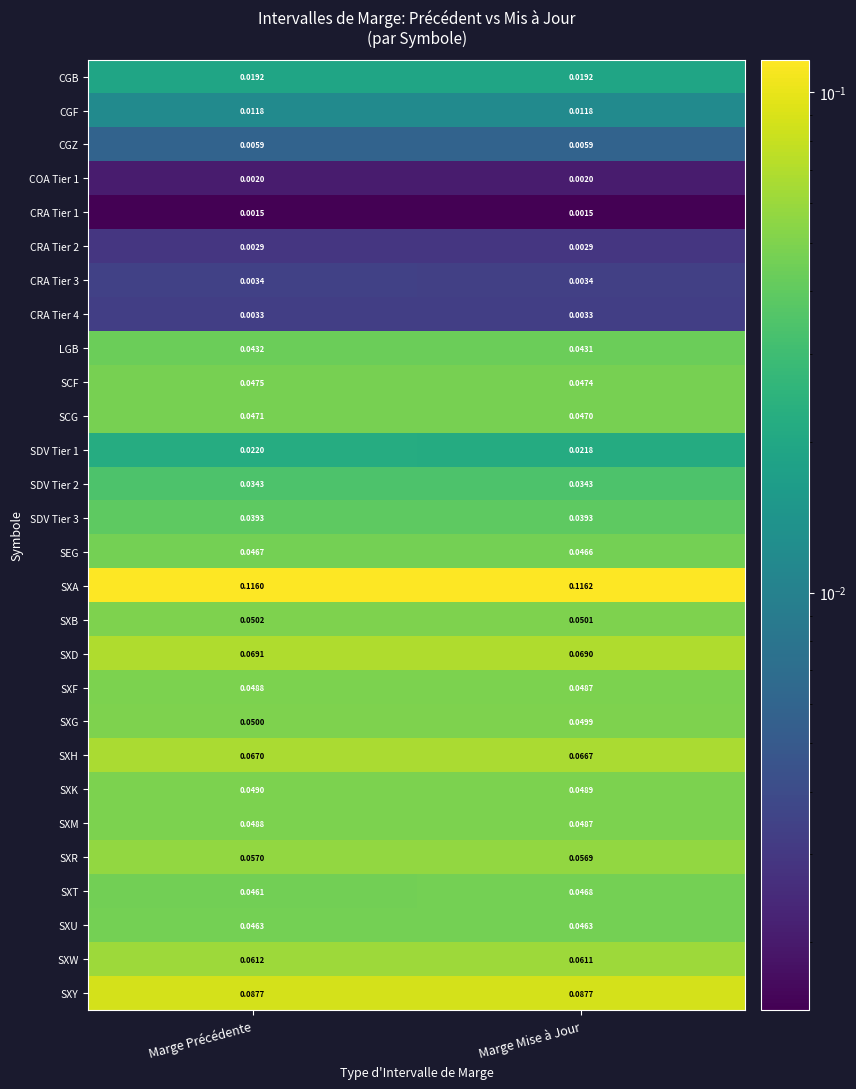

Where is SXH nearest to the value 0?

Marge Mise à Jour